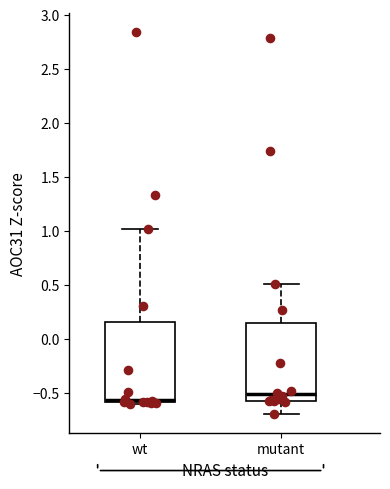

Where does the upper whisker of the box for mutant end on the y-axis? The values are not printed on the chart, so give them approximately, as read against the axis.

0.50